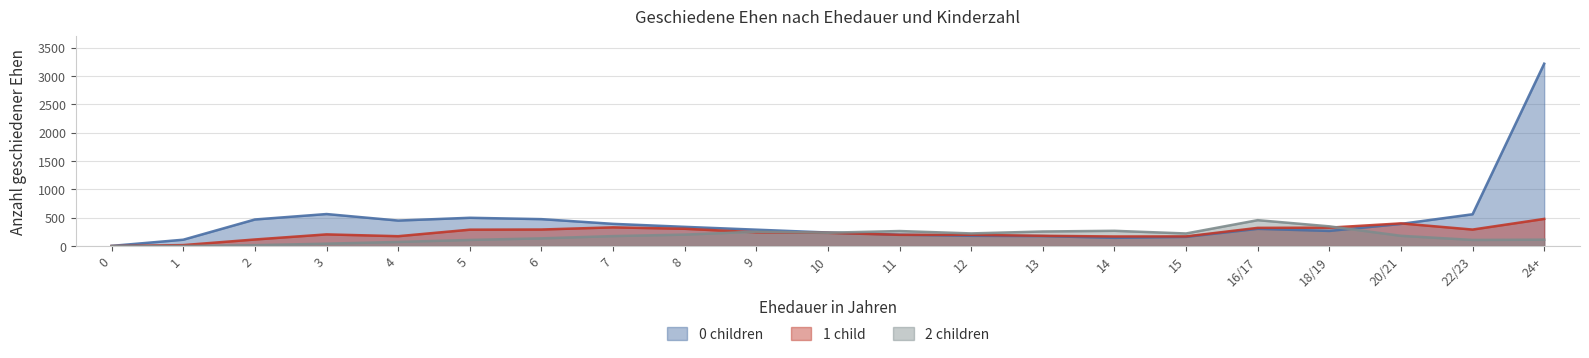

At which label is 2 children closest to 228?

12